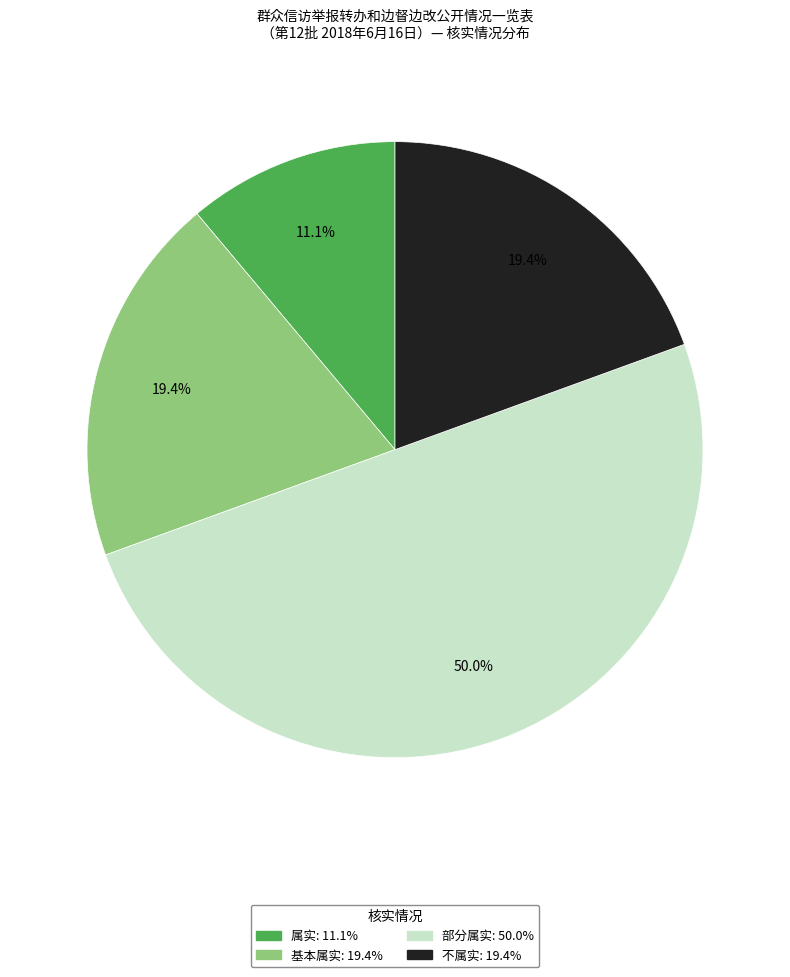

How many slices are in this pie chart?

4